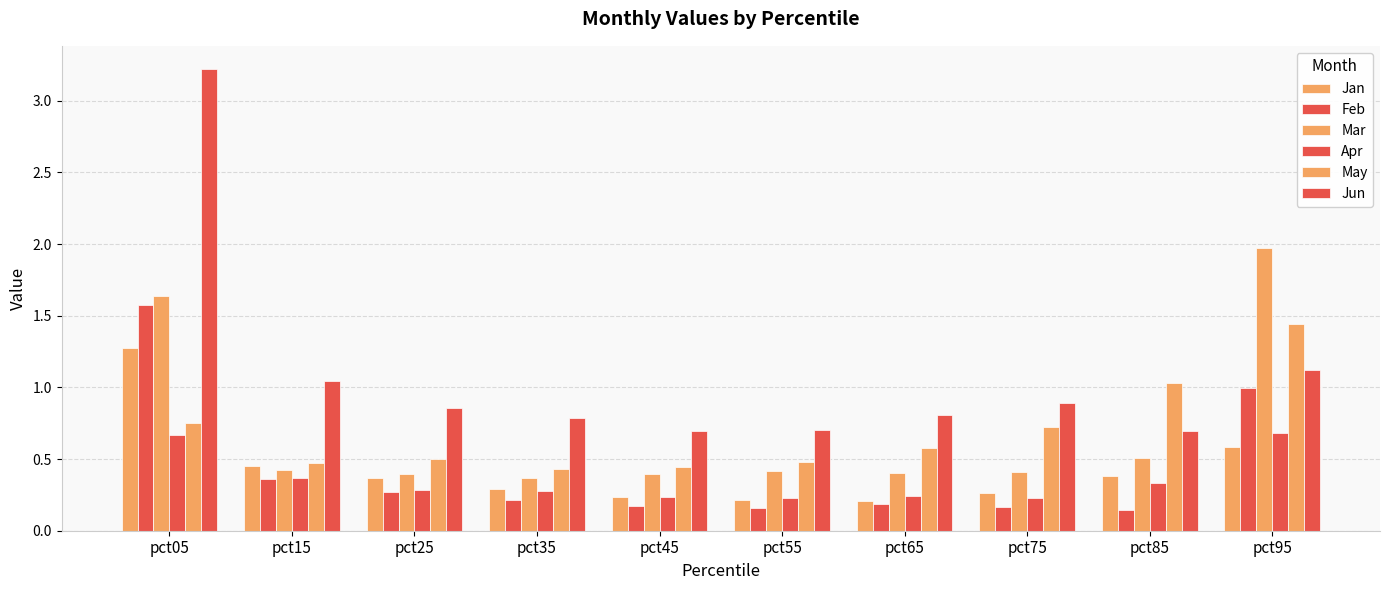

Does the chart contain stacked bars?

No